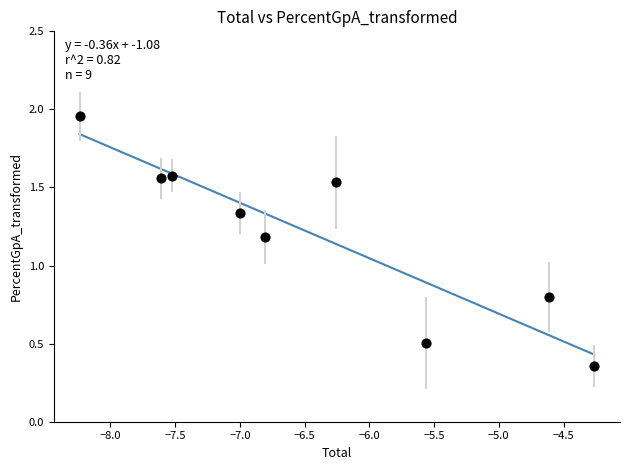

What is the average Y value?

1.2